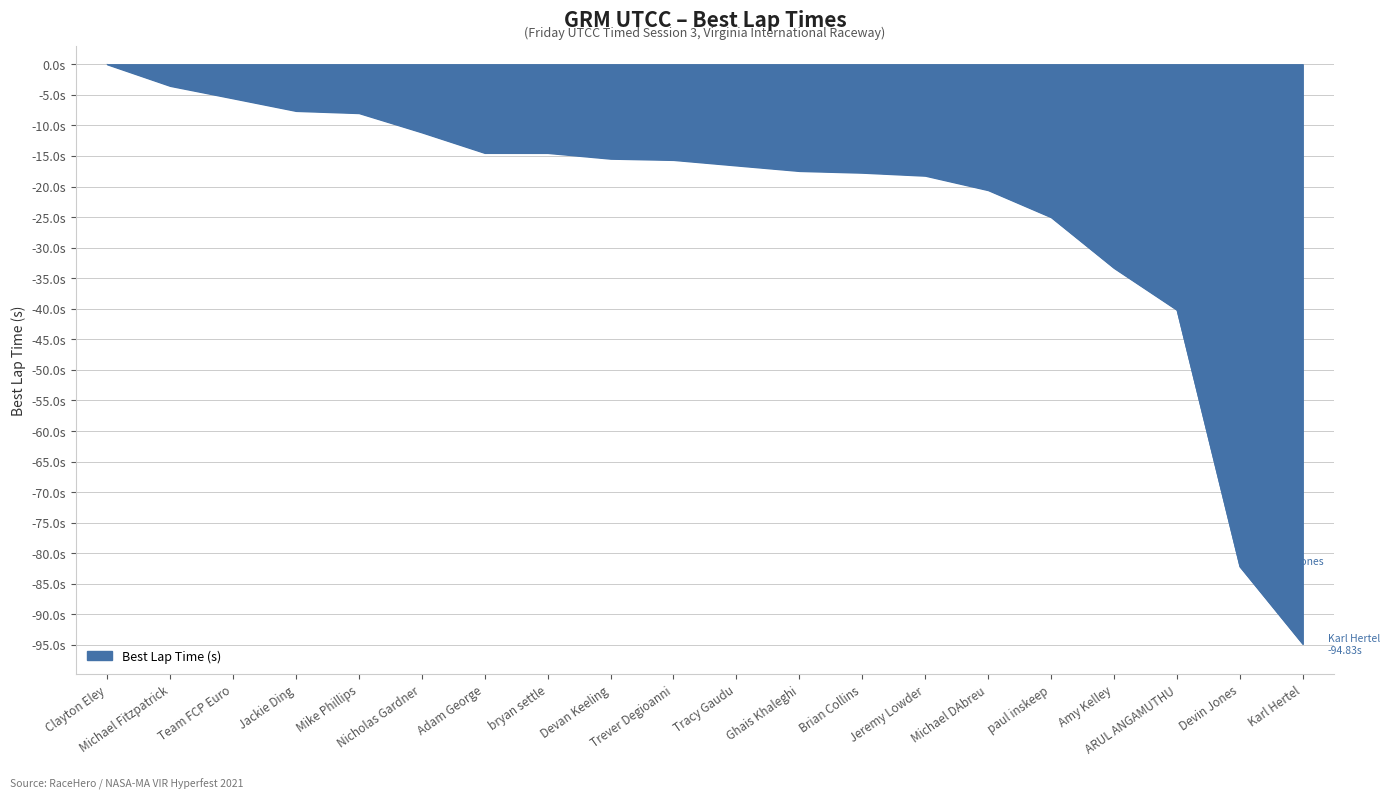

Is this an area chart (filled region under the line)?

Yes